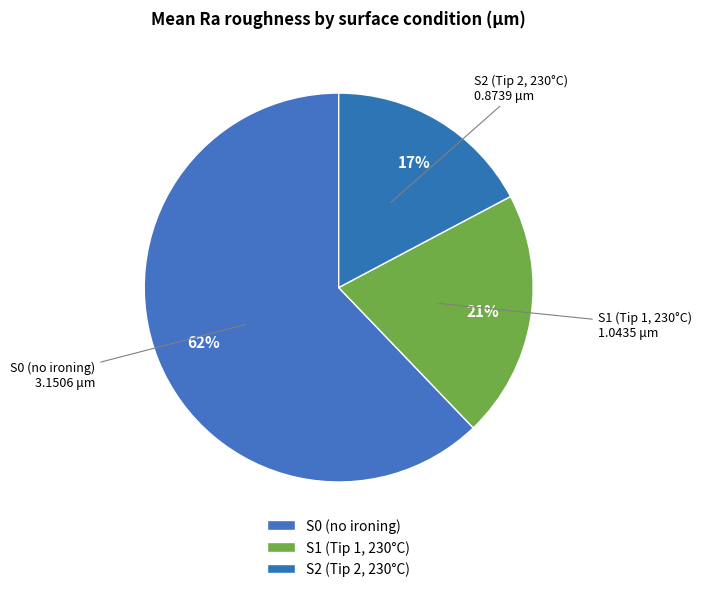

To the nearest percent, what is the average slice percentage?

33%